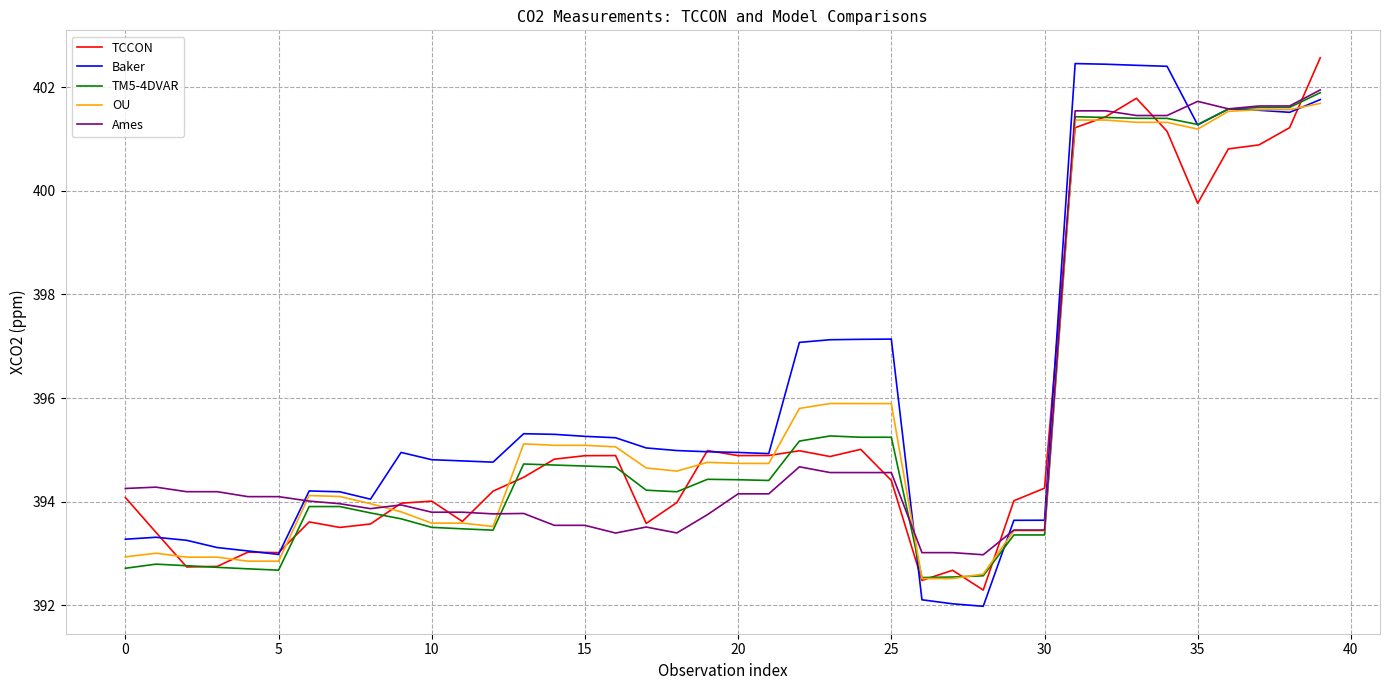

Which series has the widest spread of values?

Baker